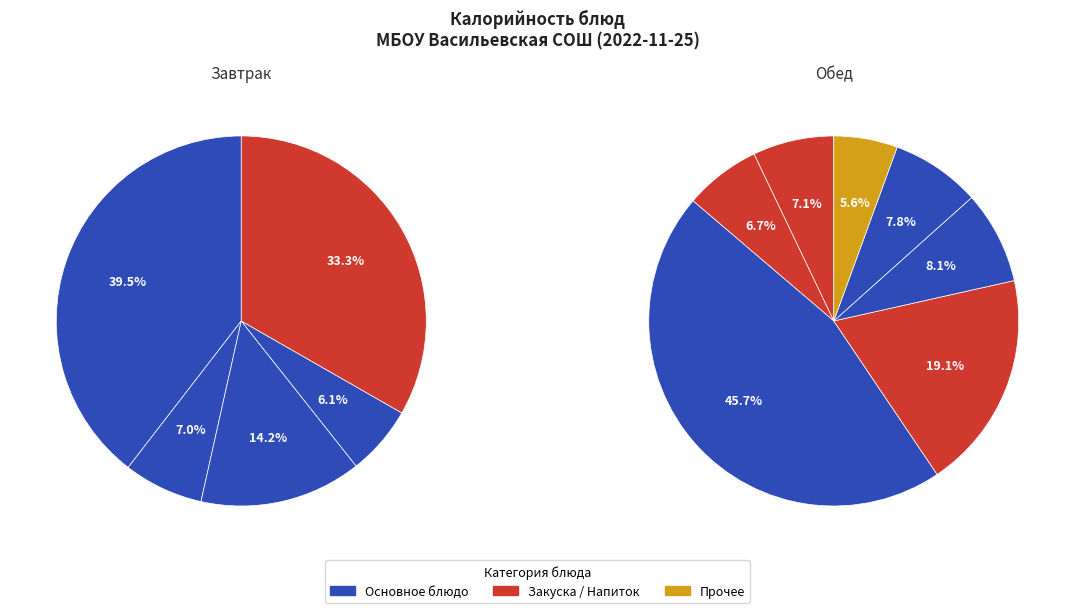

How many segments does this pie chart have?

12